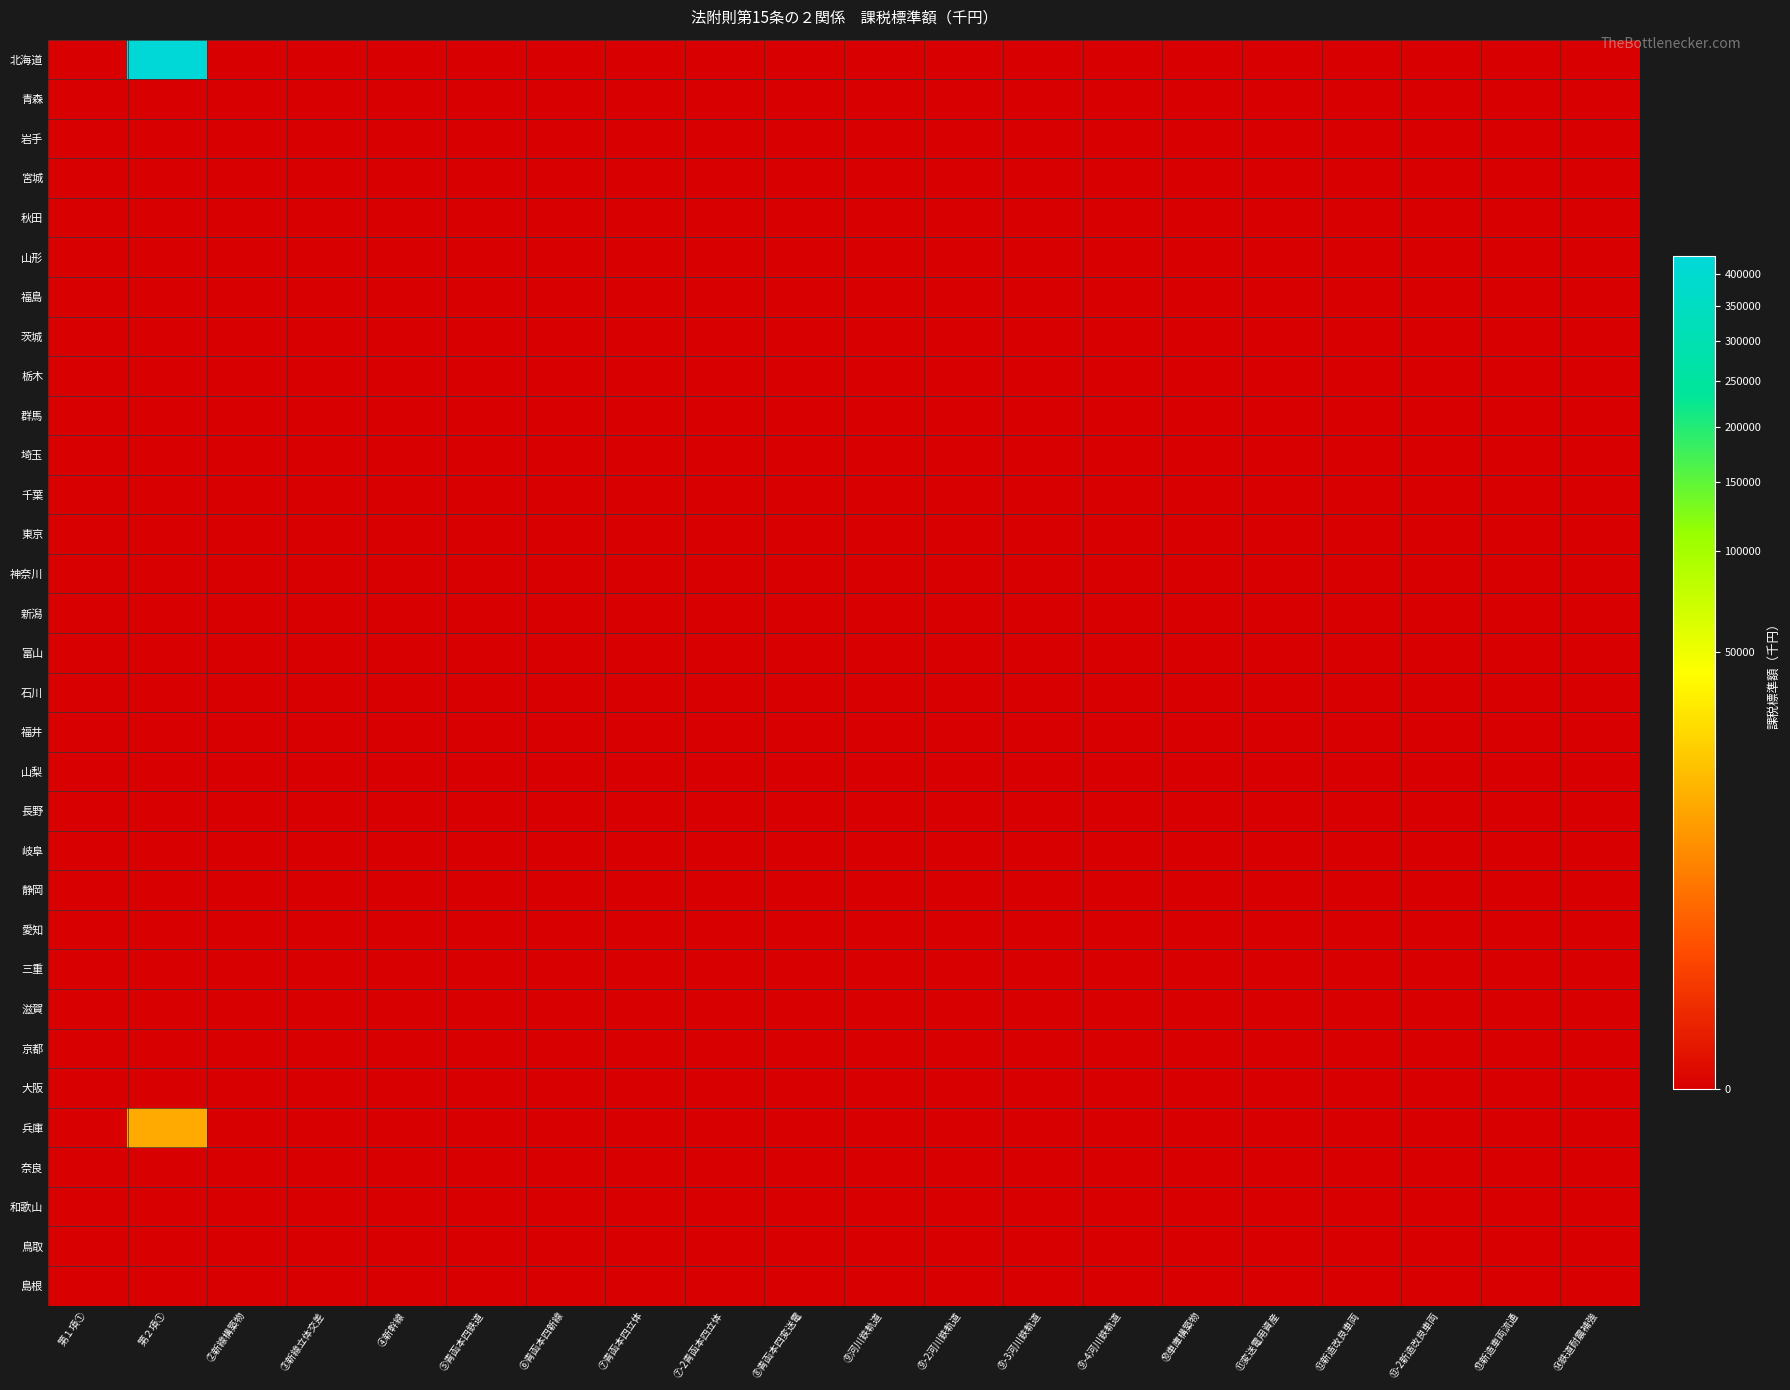

At which category is the sum across all series the highest?

第２項①